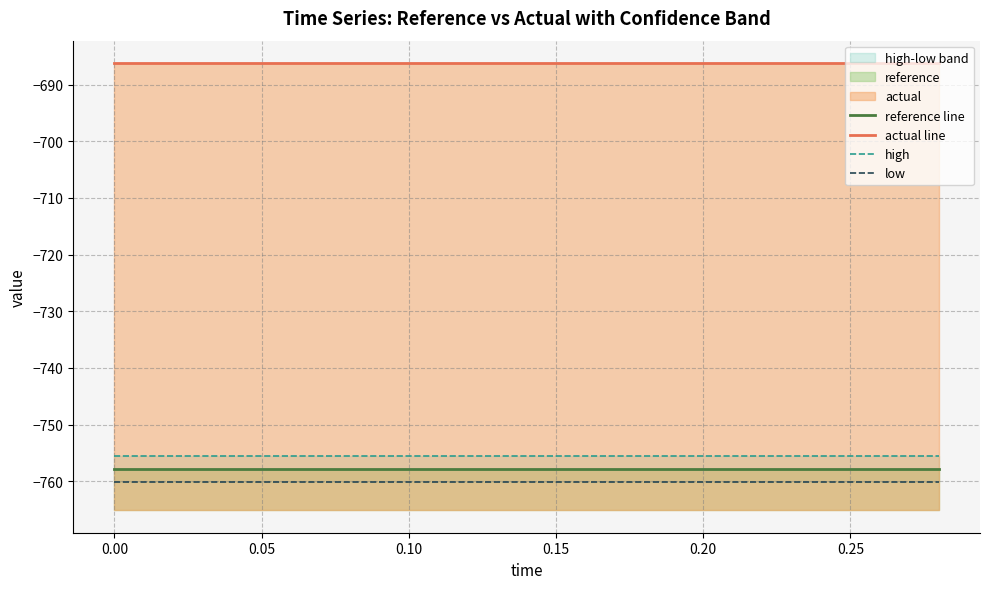

Reading left to right, transcribe all the data shown in this chart.

reference line: -757.9	-757.9	-757.9	-757.9	-757.9	-757.9	-757.9	-757.9	-757.9	-757.9	-757.9	-757.9	-757.9	-757.9	-757.9
actual line: -686.2	-686.2	-686.2	-686.2	-686.2	-686.2	-686.2	-686.2	-686.2	-686.2	-686.2	-686.2	-686.2	-686.2	-686.2
high: -755.6	-755.6	-755.6	-755.6	-755.6	-755.6	-755.6	-755.6	-755.6	-755.6	-755.6	-755.6	-755.6	-755.6	-755.6
low: -760.1	-760.1	-760.1	-760.1	-760.1	-760.1	-760.1	-760.1	-760.1	-760.1	-760.1	-760.1	-760.1	-760.1	-760.1